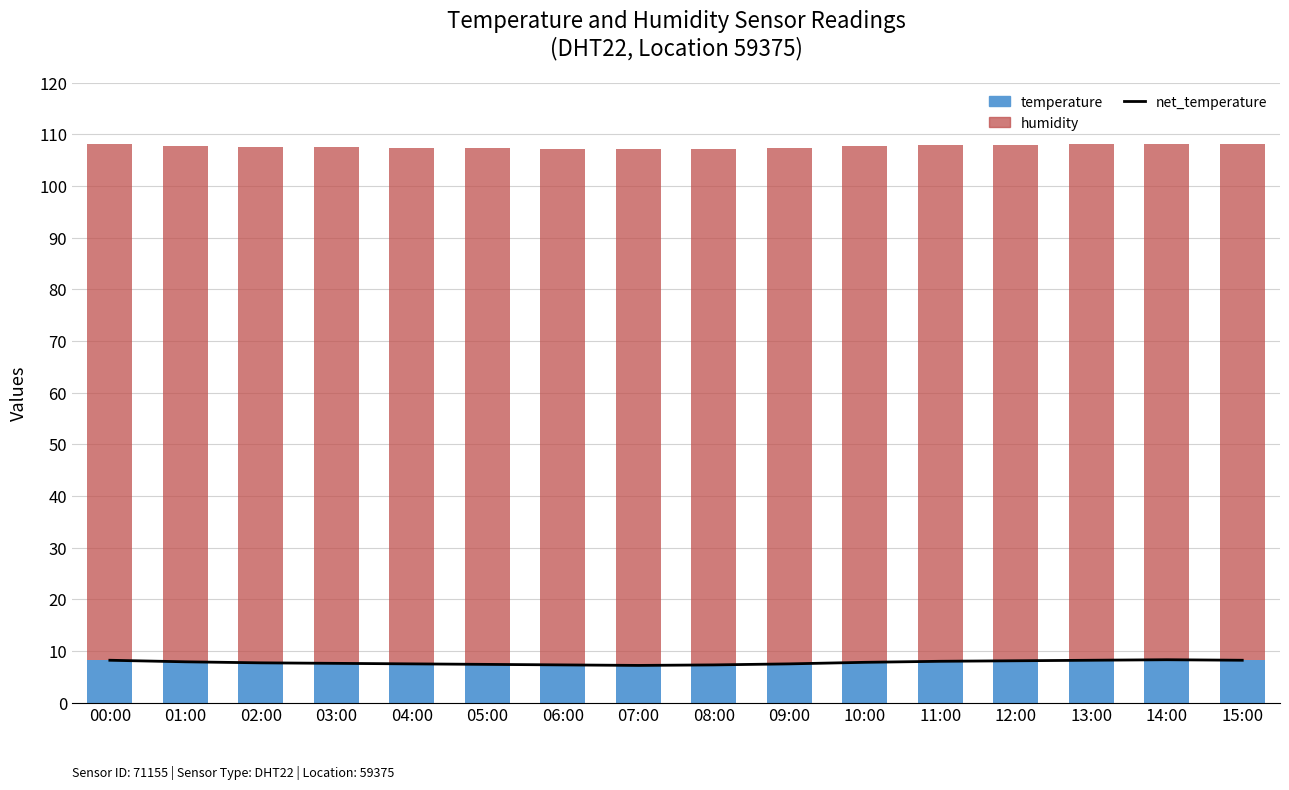

How many distinct data groups are displayed?

3